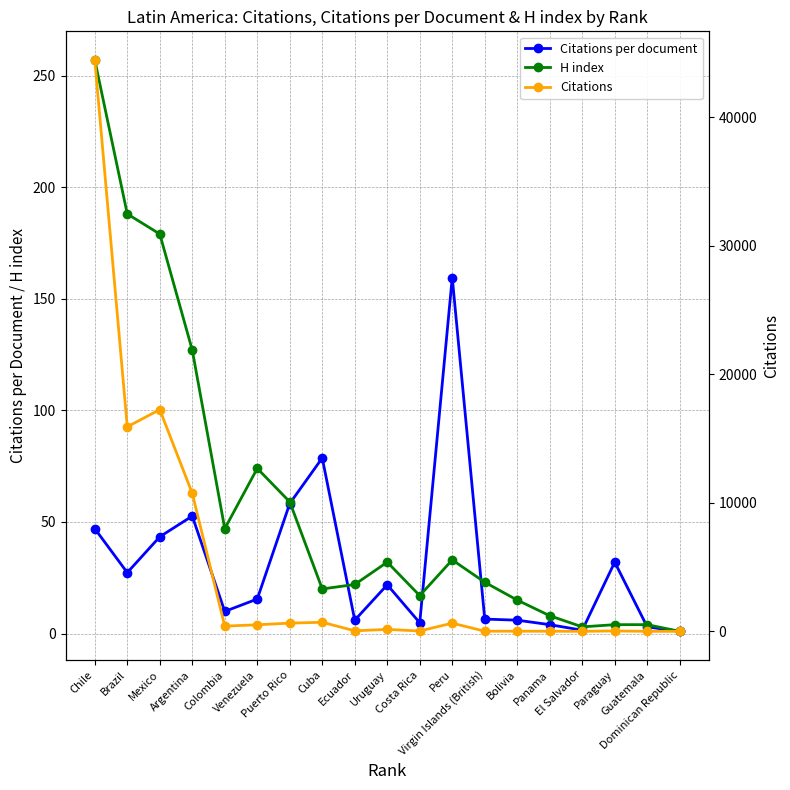

At which category does Citations reach its first local valley?

Brazil